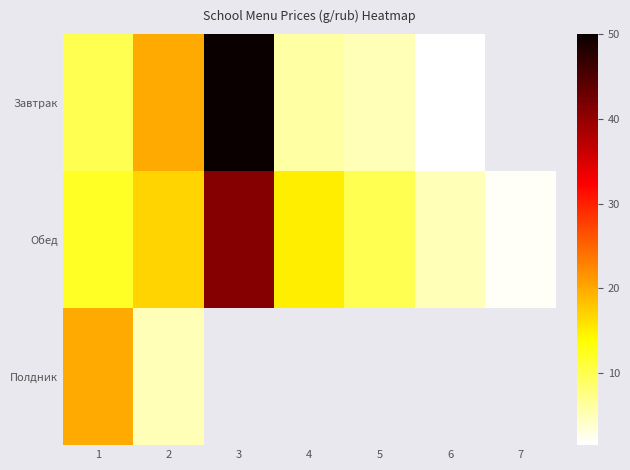

Which series has the largest range (max minus min)?

Завтрак